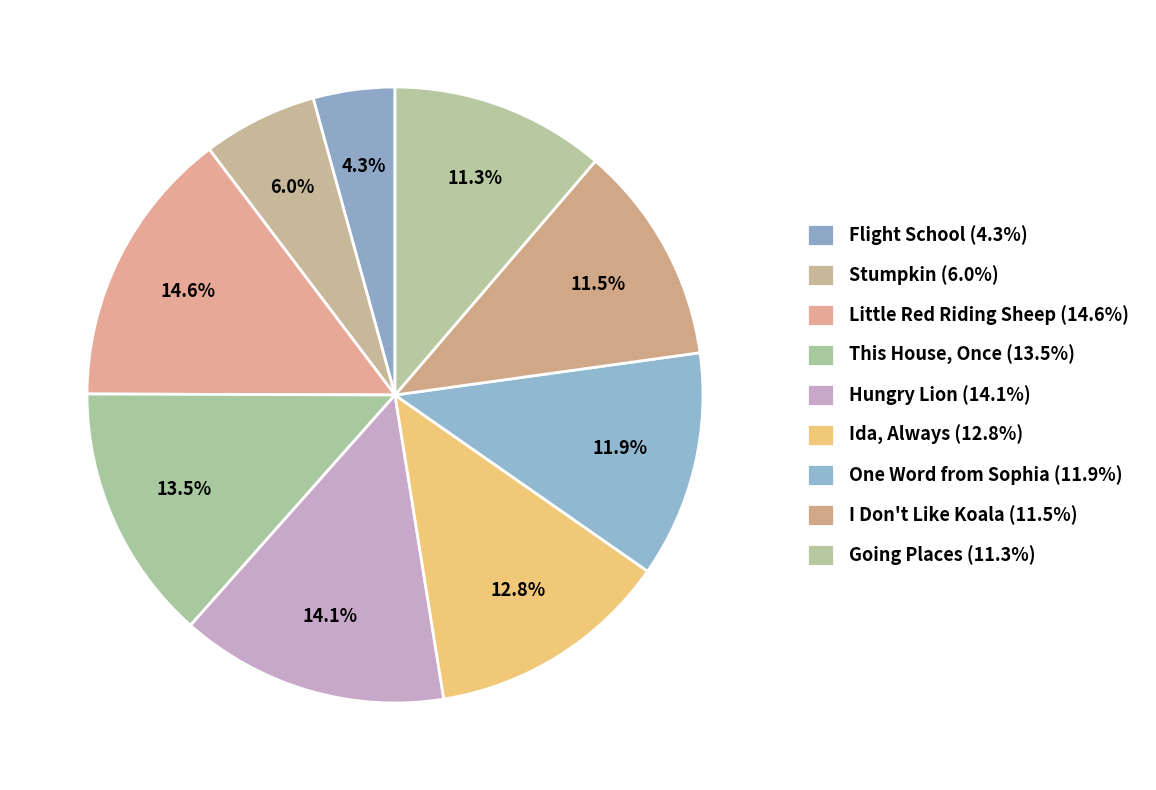

What is the largest slice in the pie chart?

Little Red Riding Sheep